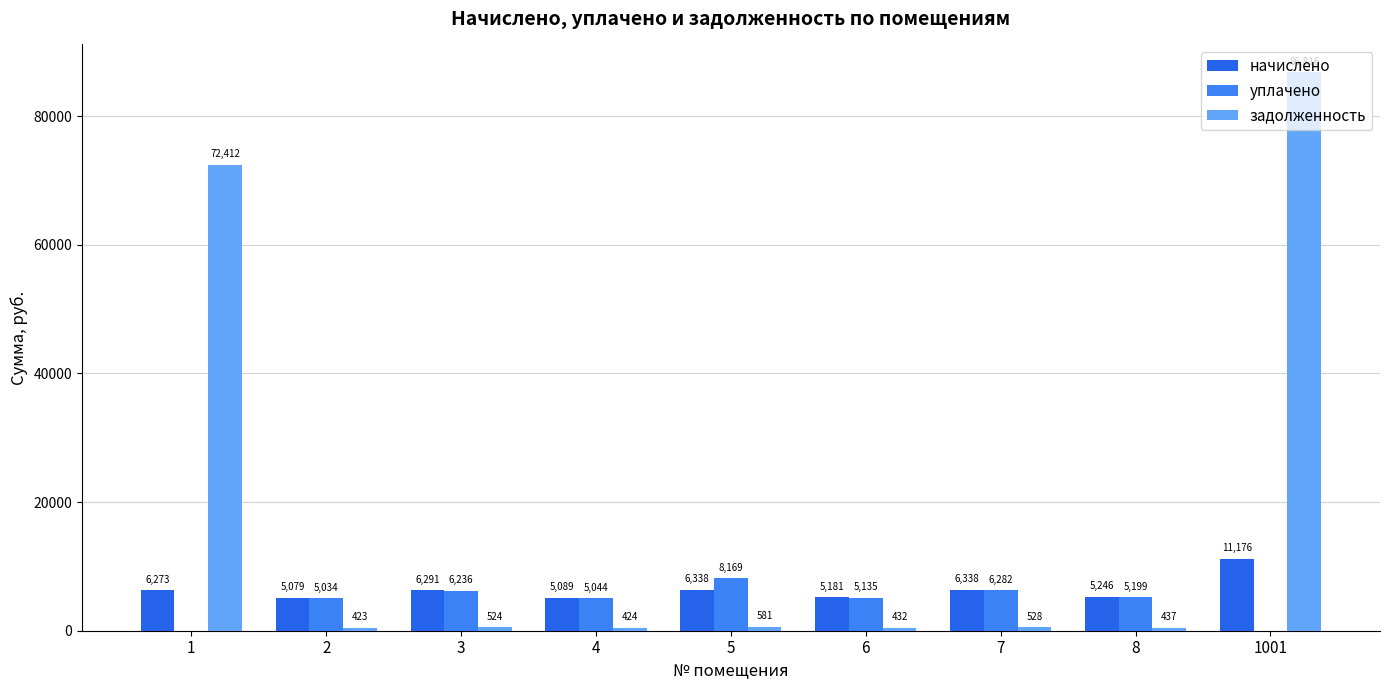

Rank the series at 6 from highest to lowest value.

начислено, уплачено, задолженность